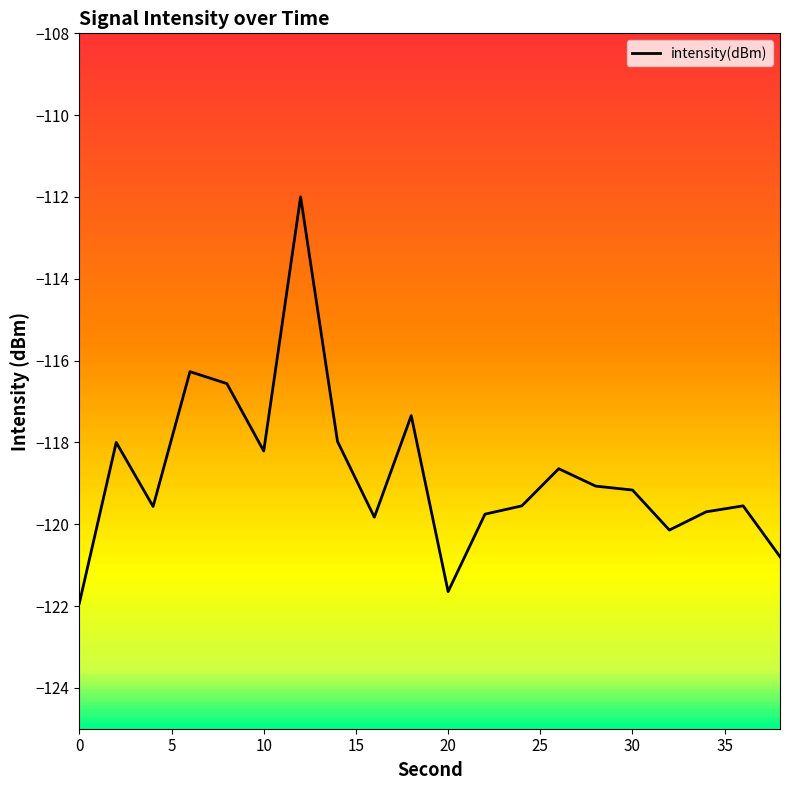

What is the greatest value displayed?

-112.0